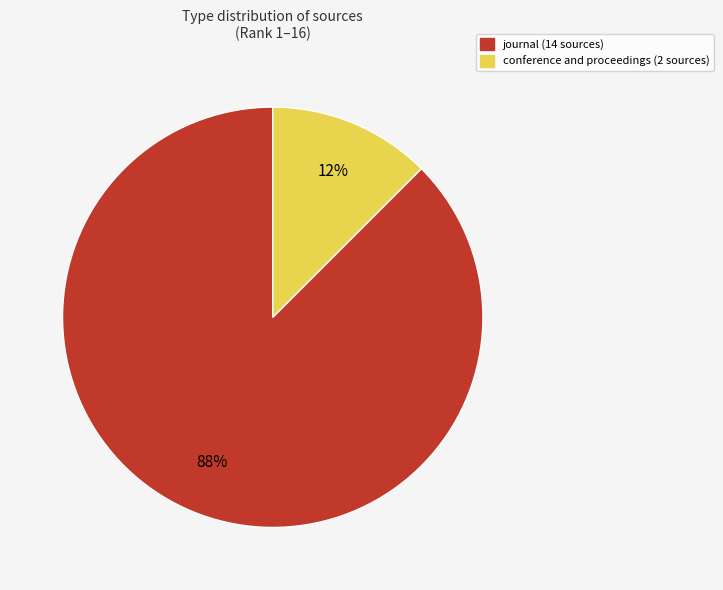

Rank the categories by value from highest to lowest.

journal, conference and proceedings